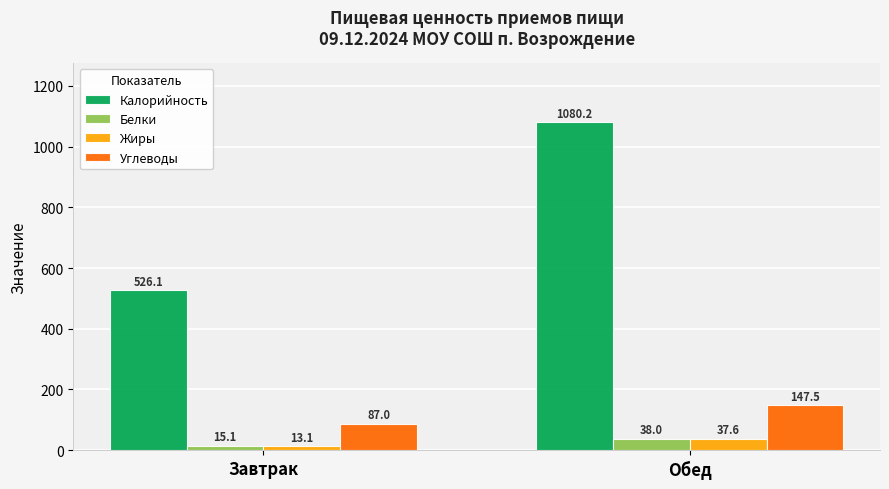

At which label is Углеводы closest to 117?

Завтрак